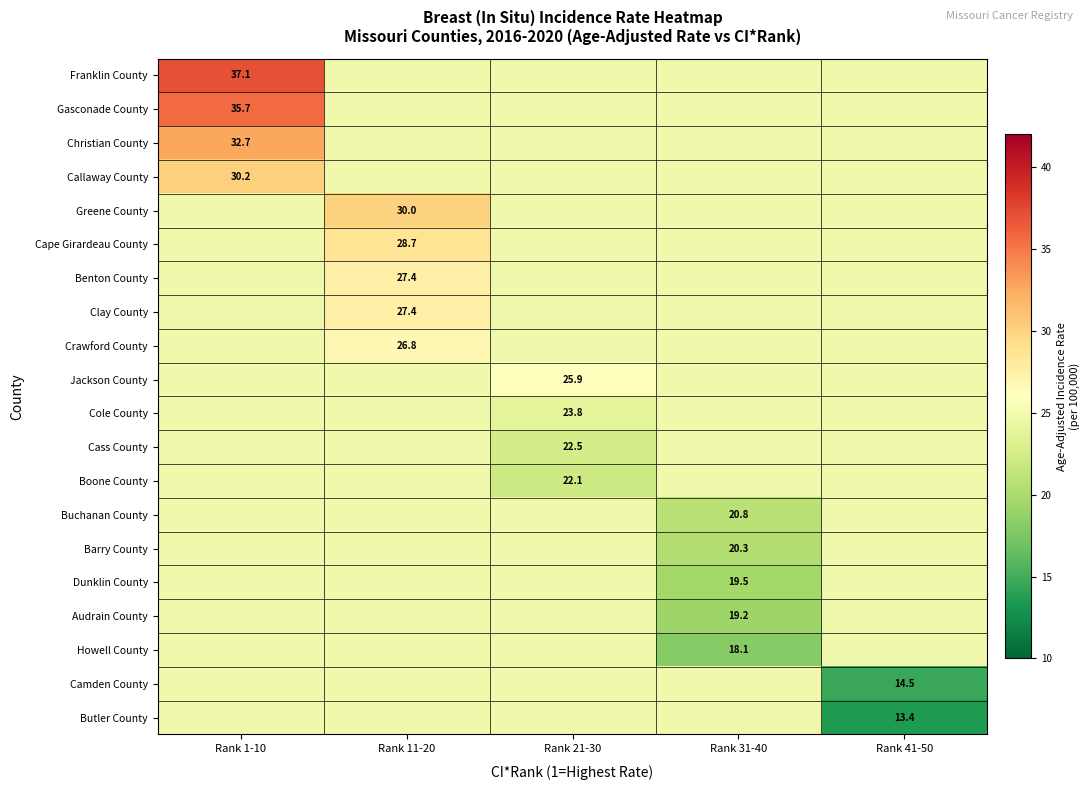

What is the smallest value displayed?

13.4